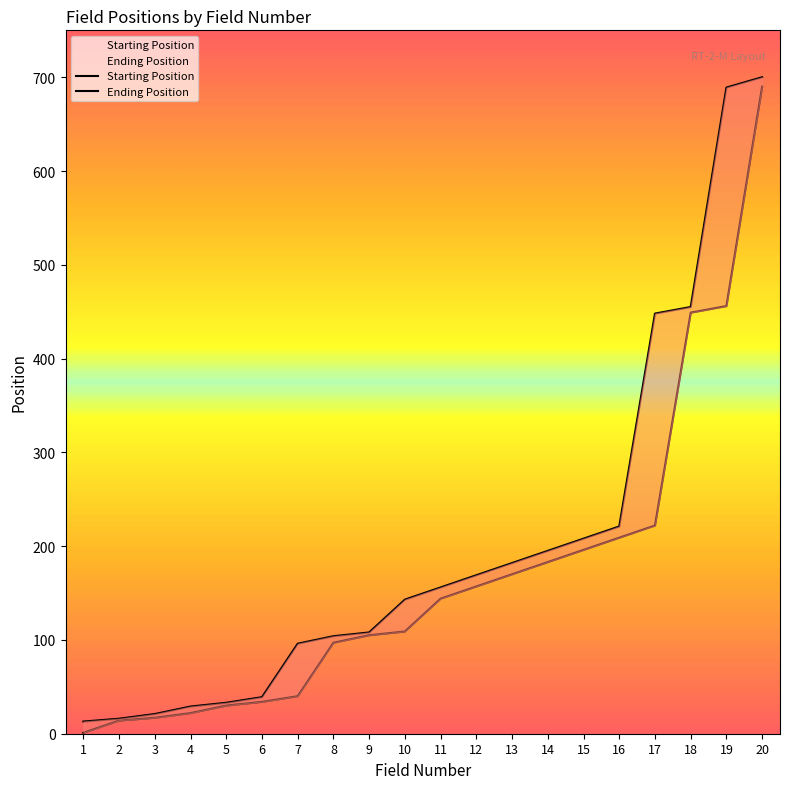

Count the number of data series in this chart.

2